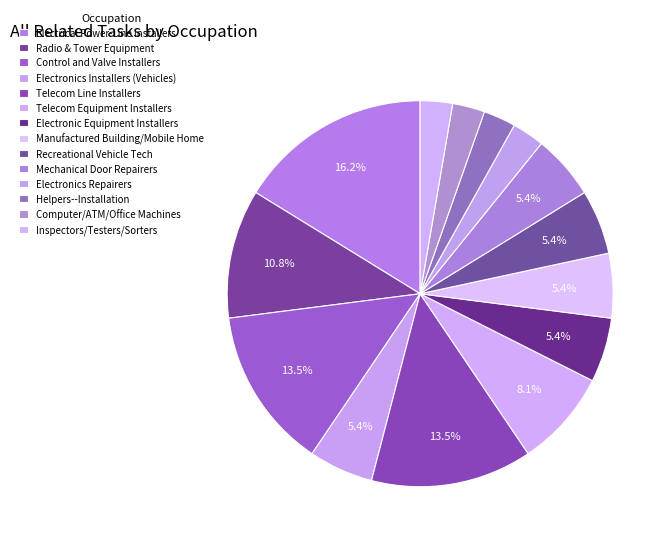

Count the number of slices in the pie.

14